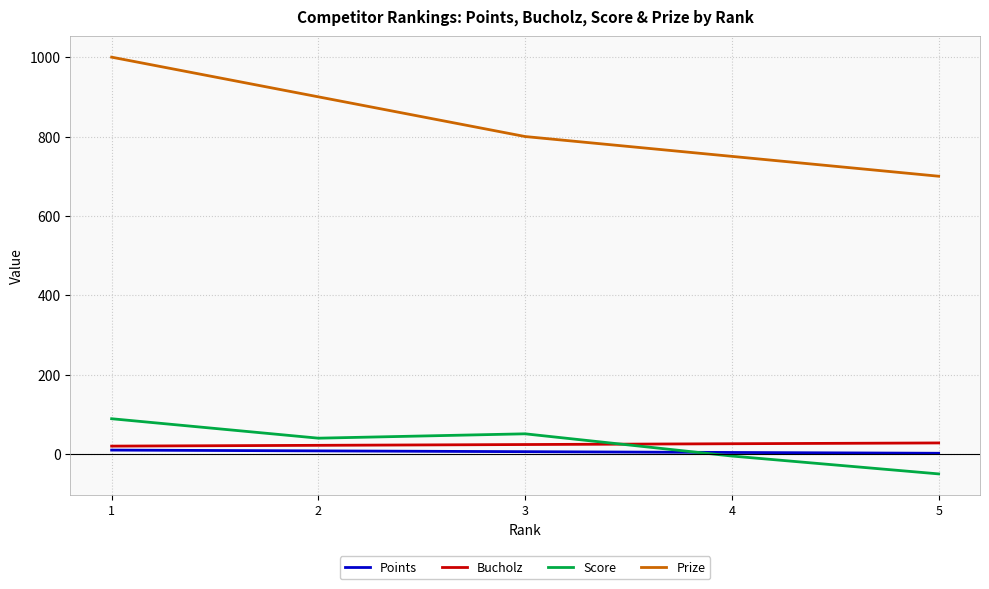

What is the minimum value shown in the chart?

-50